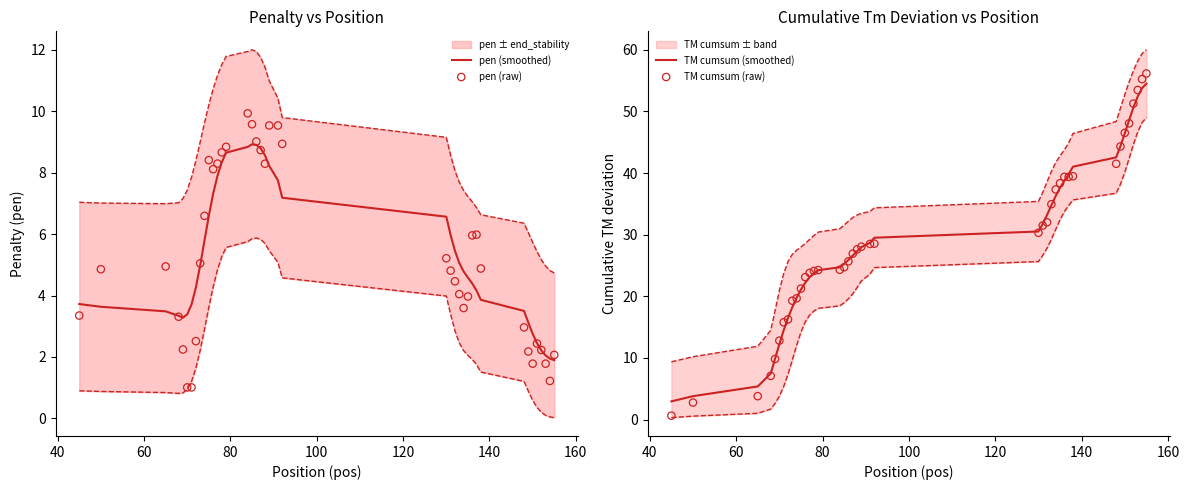

Which series has the widest spread of Y values?

TM cumsum (raw)